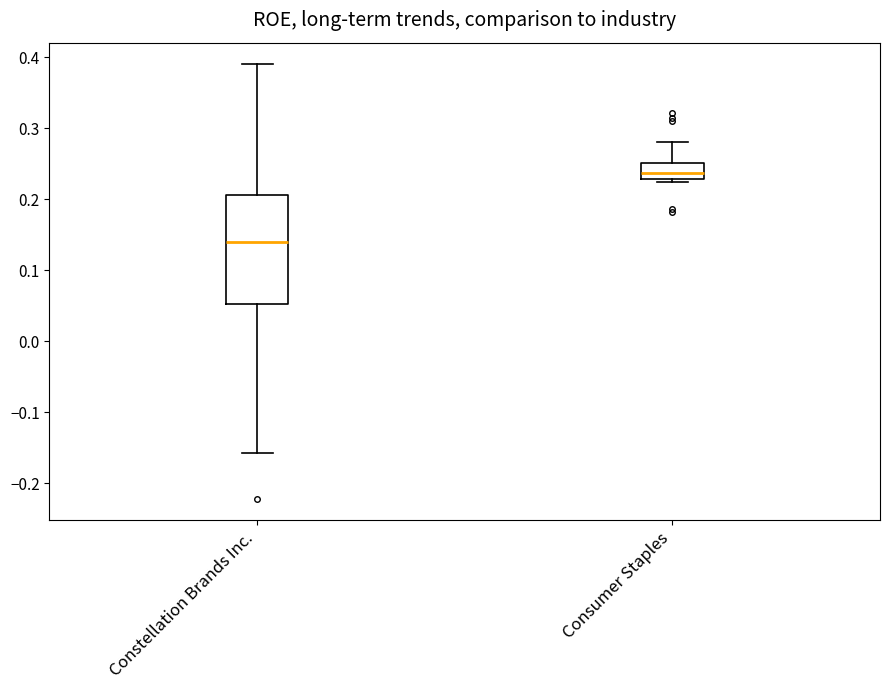

Which box is the tallest, from its lower edge to its upper edge?

Constellation Brands Inc.